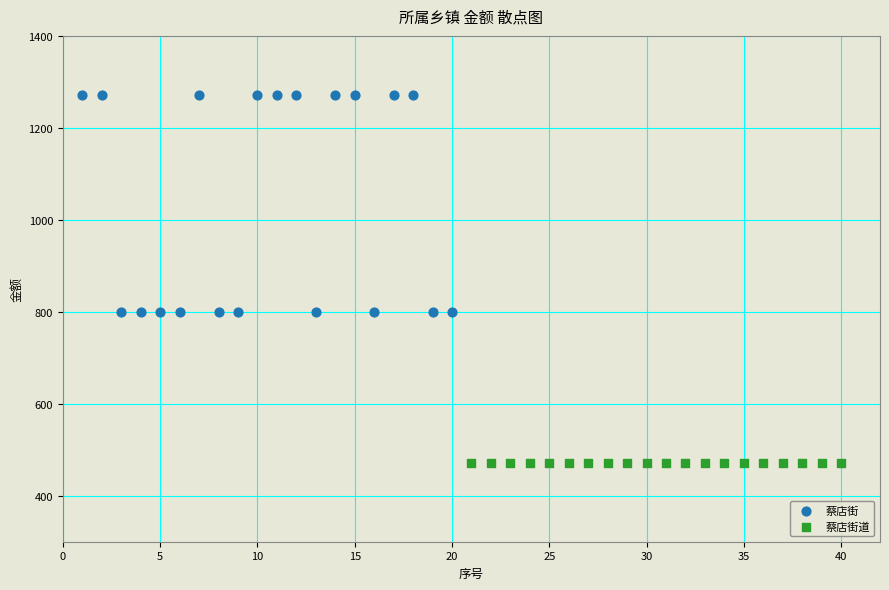

Which series reaches the minimum Y coordinate?

蔡店街道